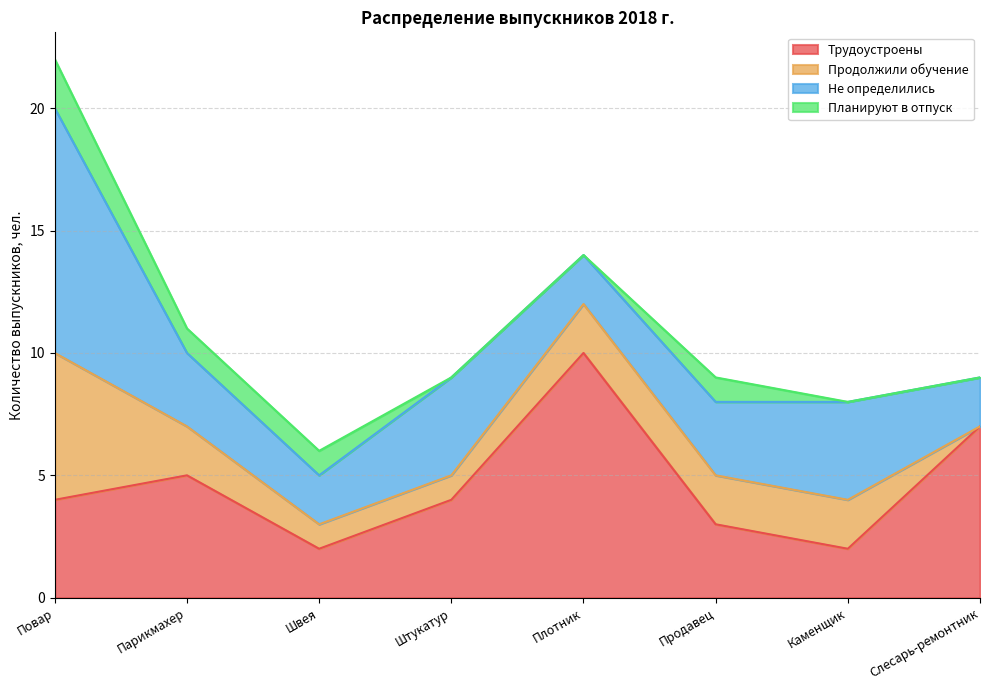

How many lines are shown in the chart?

4